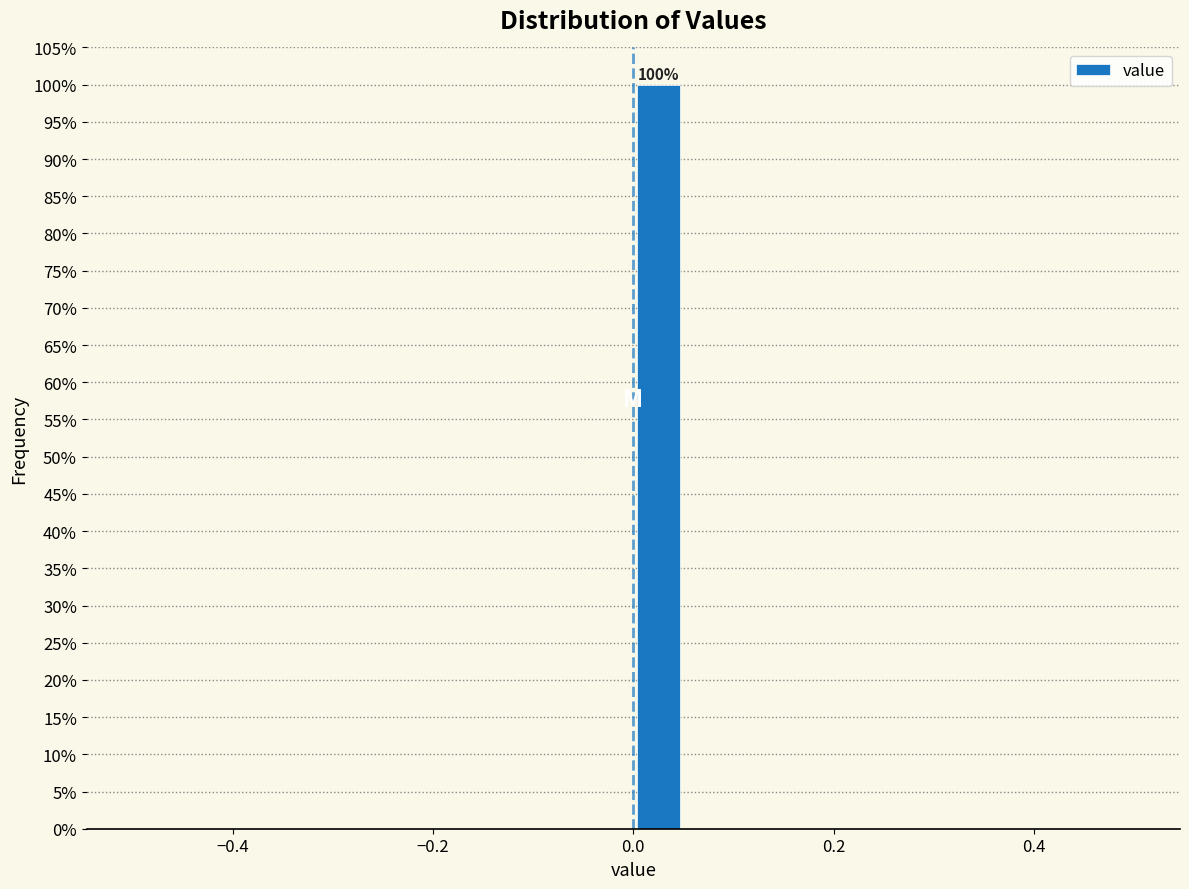

Read against the x-axis, roughly where is the centre of the tallest bar?

0.02